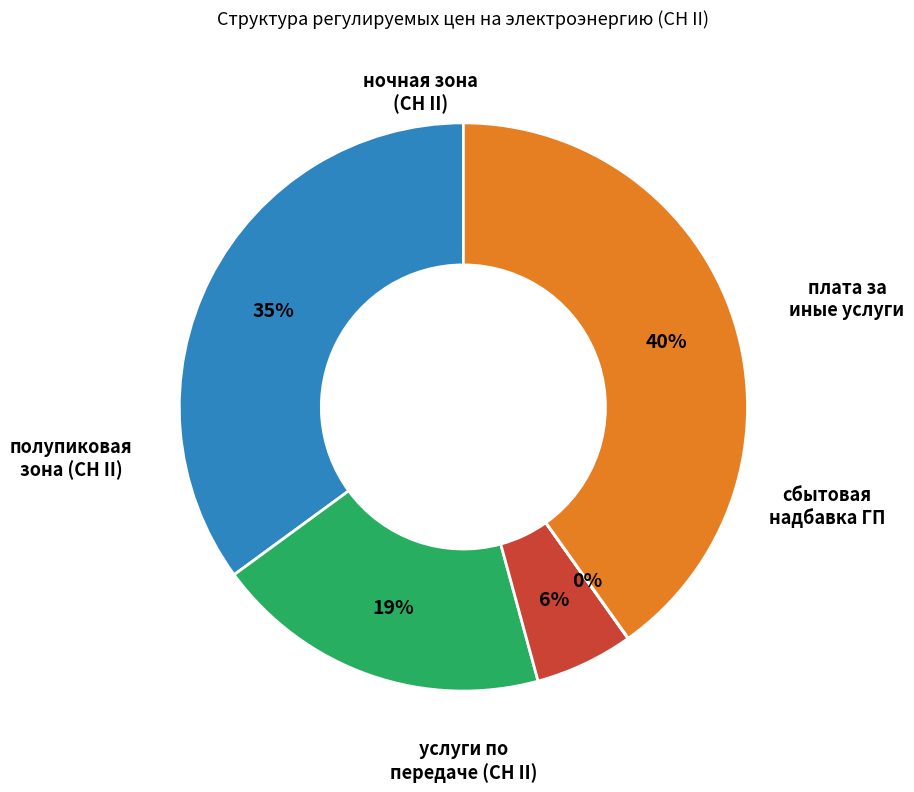

Does any single category account for the majority?

No